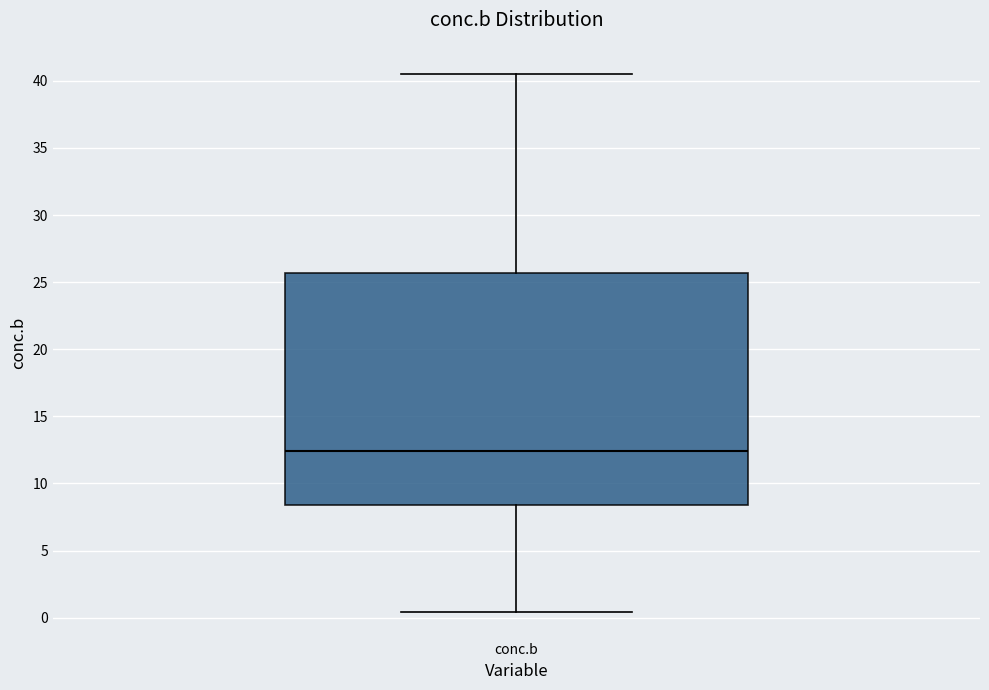

Where is the upper edge of the box for conc.b on the y-axis? The values are not printed on the chart, so give them approximately, as read against the axis.

25.5